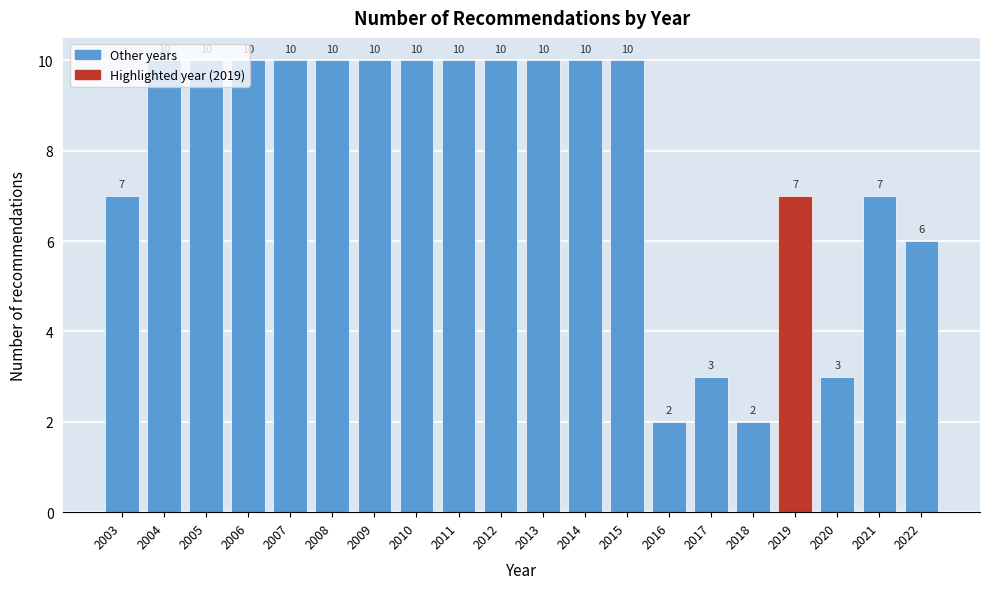

What is the value of the 16th bar from the left?

2